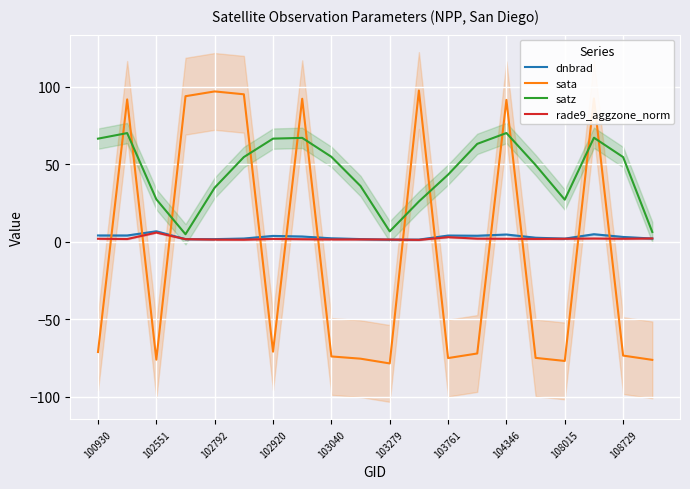

Is the value of satz at 103040 greater than the value of sata at 108015?

Yes